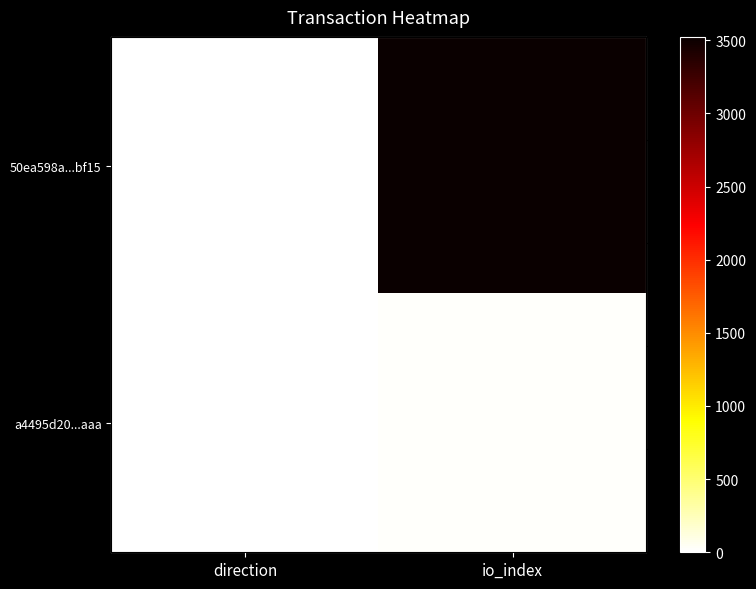

Which series has the largest total across all categories?

50ea598a...bf15